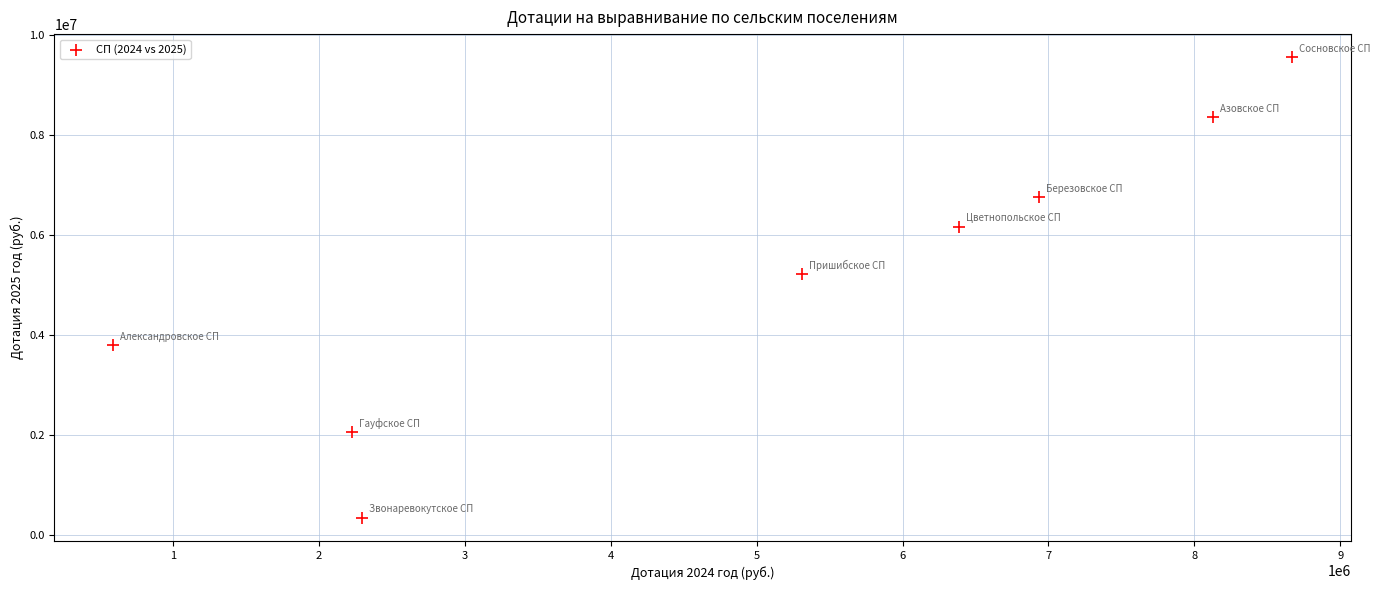

What is the range of Y values (max minus min)?

9204951.6